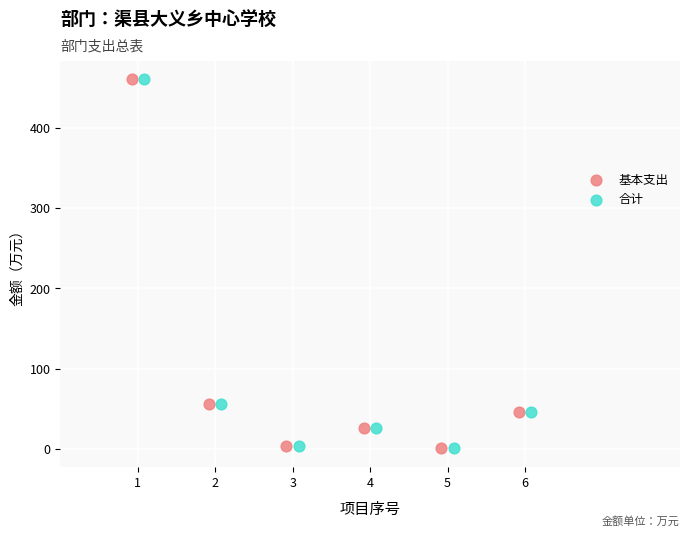

What are all the series names shown in the legend?

基本支出, 合计